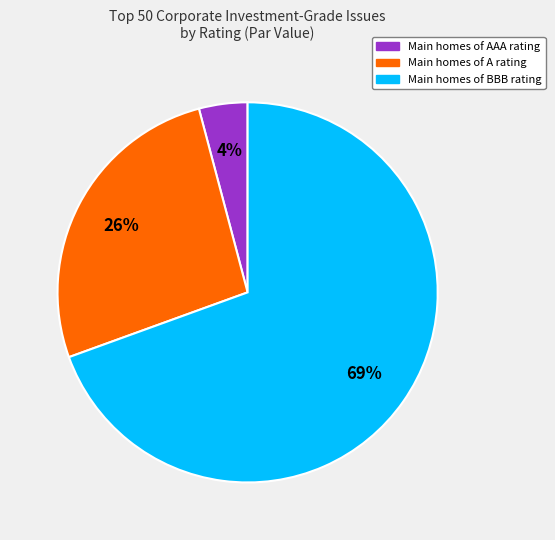

Does any single category account for the majority?

Yes